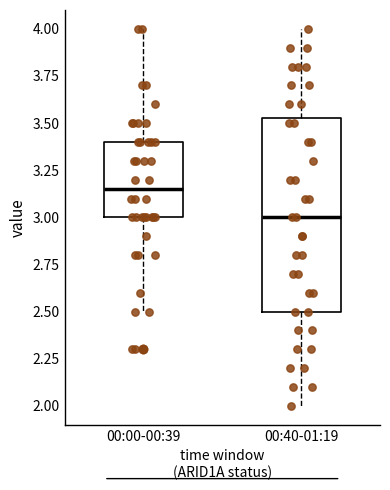

Reading left to right, read every box against the y-axis: the position of its median line, the range the box covers, and the ends of its whiskers. The values are not printed on the chart, so give them approximately, as read against the axis.

00:00-00:39: median 3.15, box 3.00 to 3.40, whiskers 2.50 to 4.00
00:40-01:19: median 3.00, box 2.50 to 3.55, whiskers 2.00 to 4.00